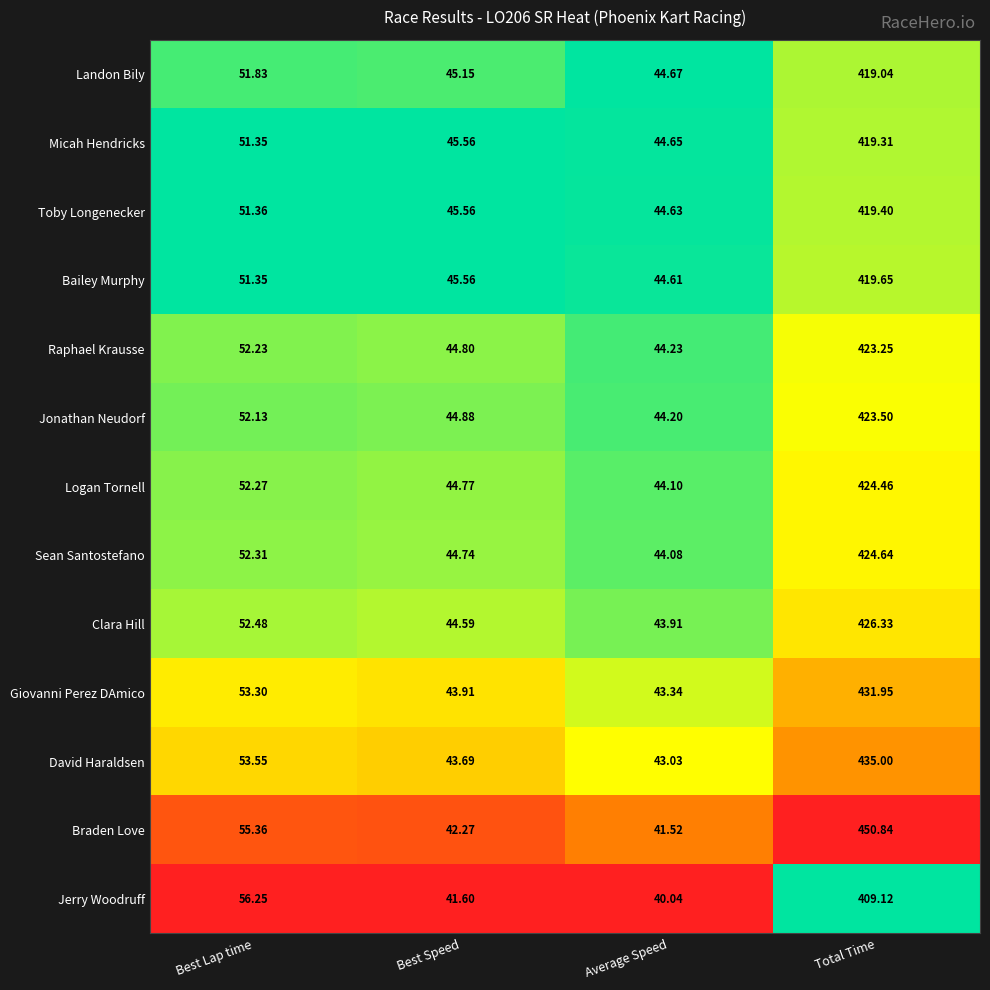

At which label does Raphael Krausse reach its peak?

Total Time